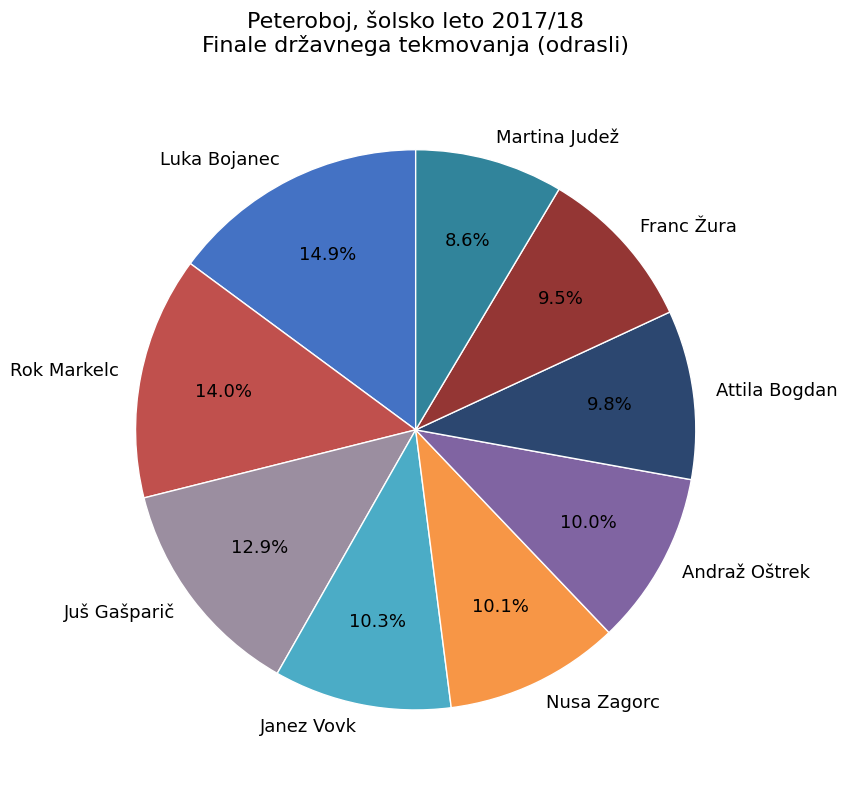

To the nearest percent, what percentage of the pie is Attila Bogdan?

10%